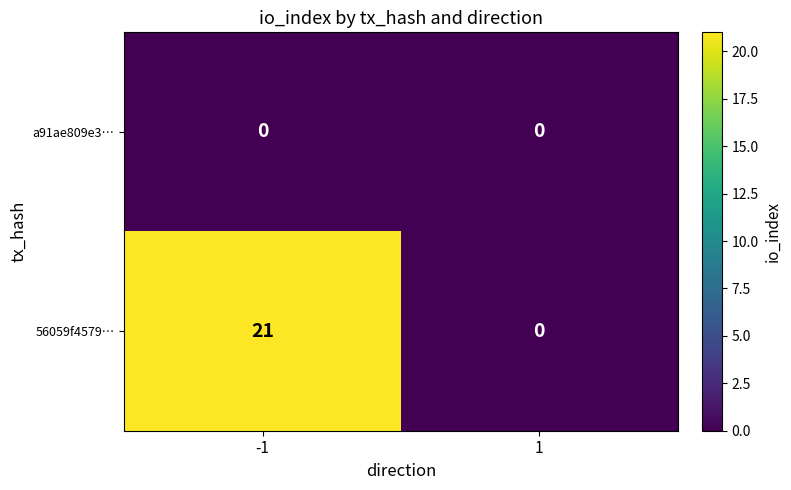

Count the number of categories in the chart.

2